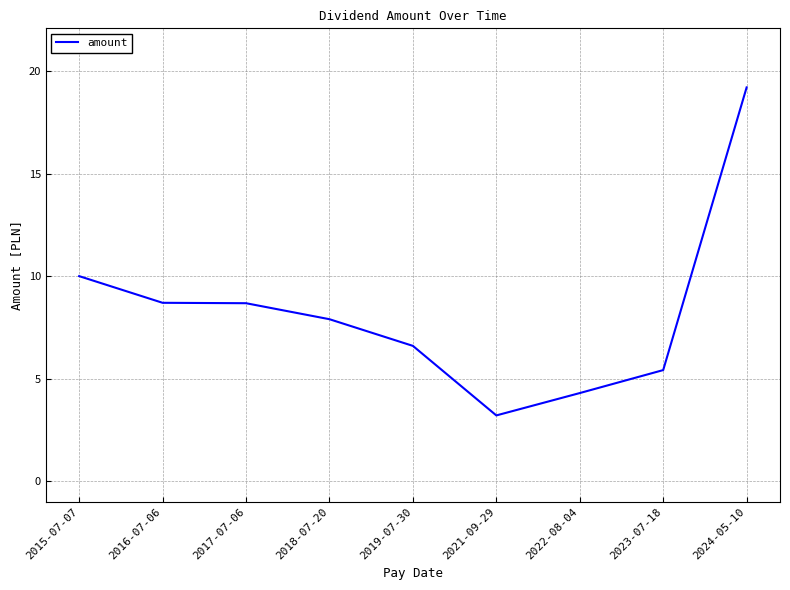

What is the change in value from 2015-07-07 to 2024-05-10?

+9.2